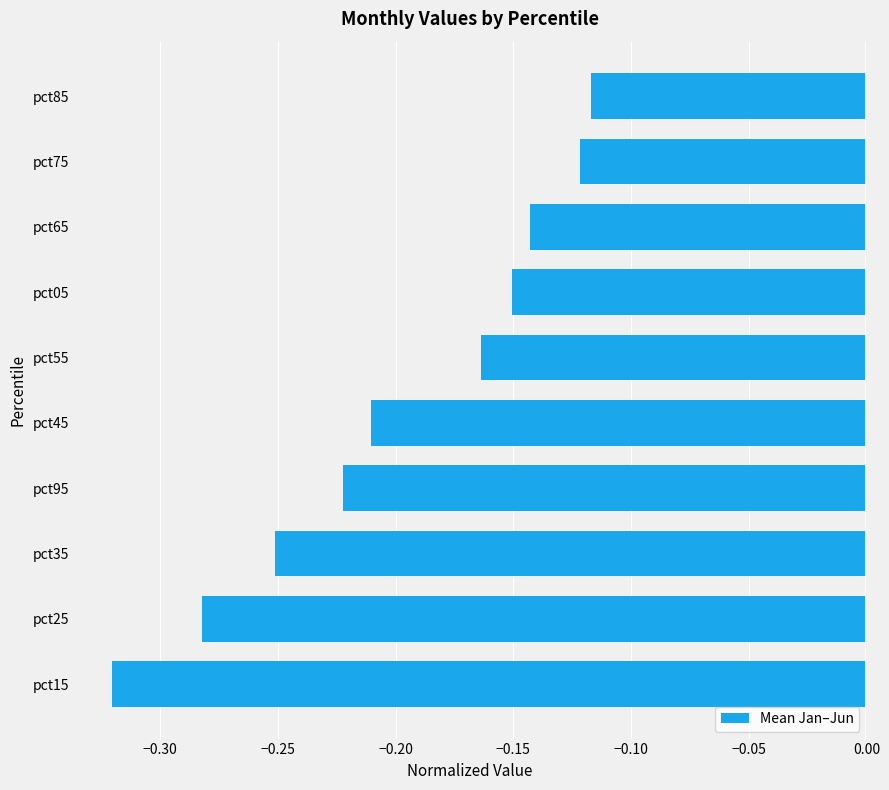

List the labels in order of value, smallest first.

pct15, pct25, pct35, pct95, pct45, pct55, pct05, pct65, pct75, pct85